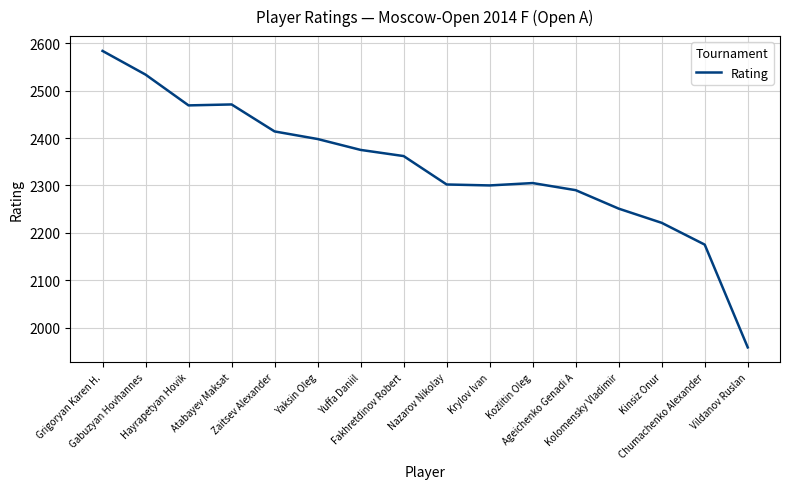

What is the difference between the maximum and minimum values?

626